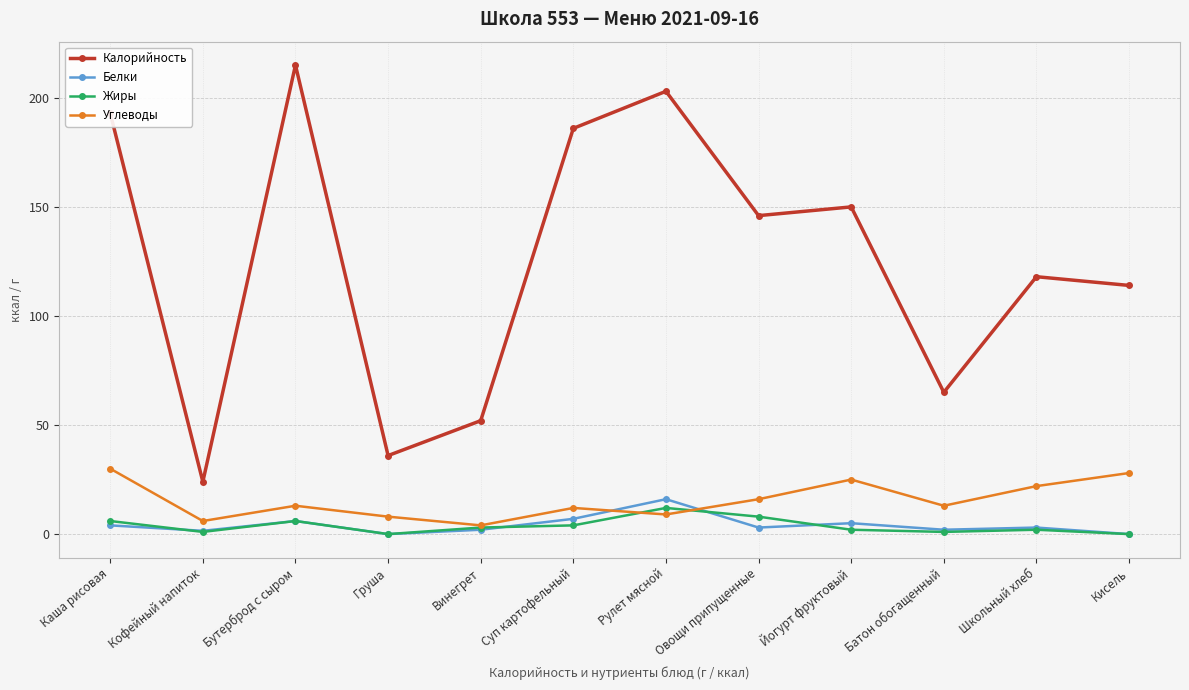

What is the label of the 6th point from the left?

Суп картофельный